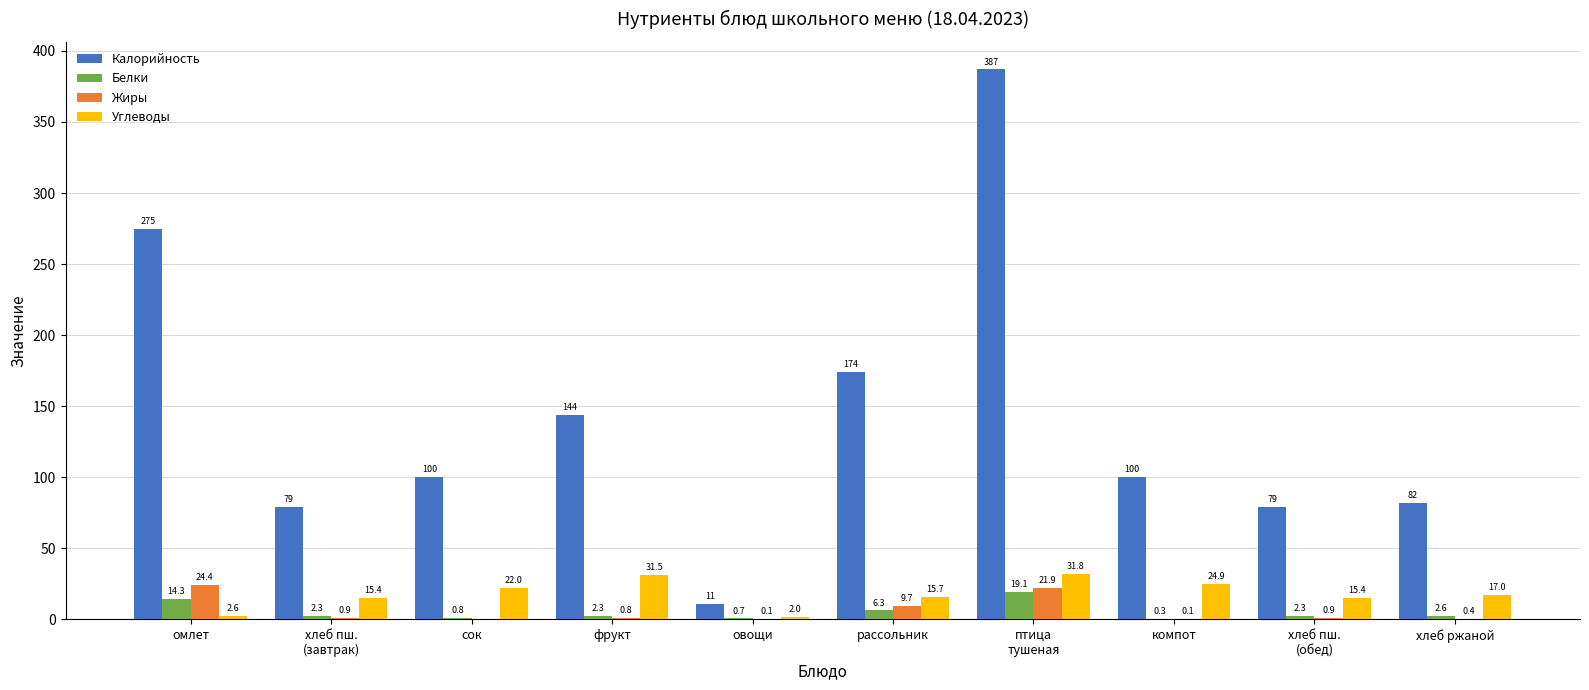

What is the total value across all series at овощи?

13.8